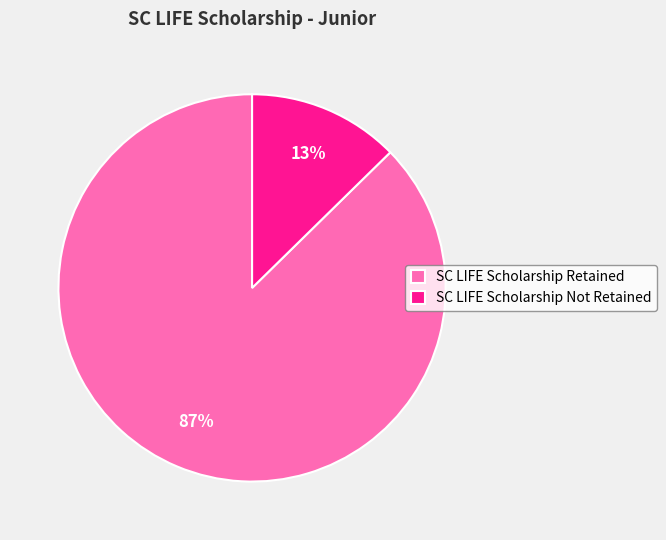

What is the smallest slice in the pie chart?

SC LIFE Scholarship Not Retained